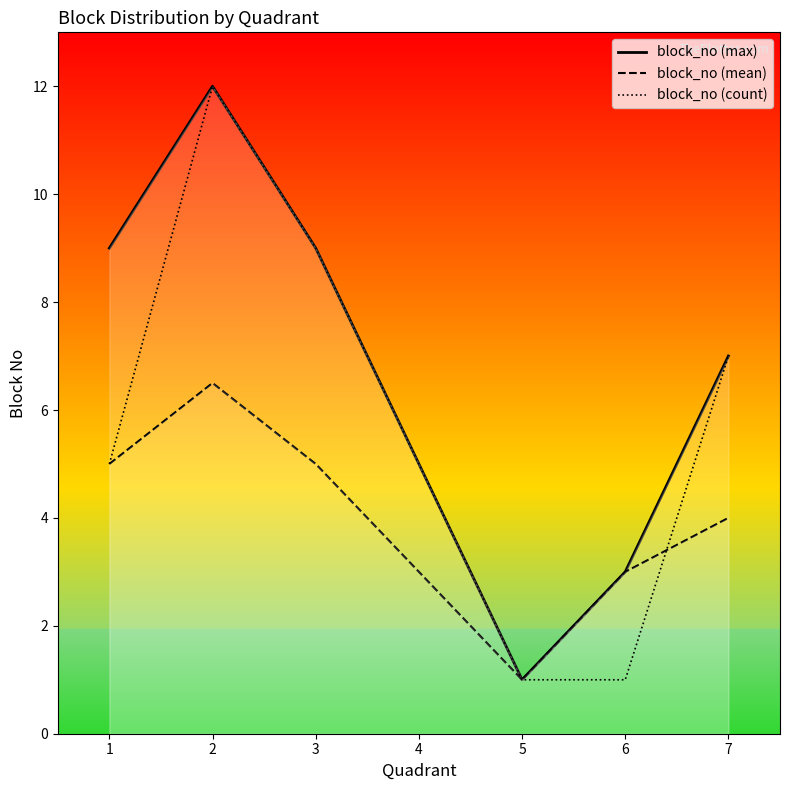

What is the sum of the block_no (max) values at 3 and 4?

14.0